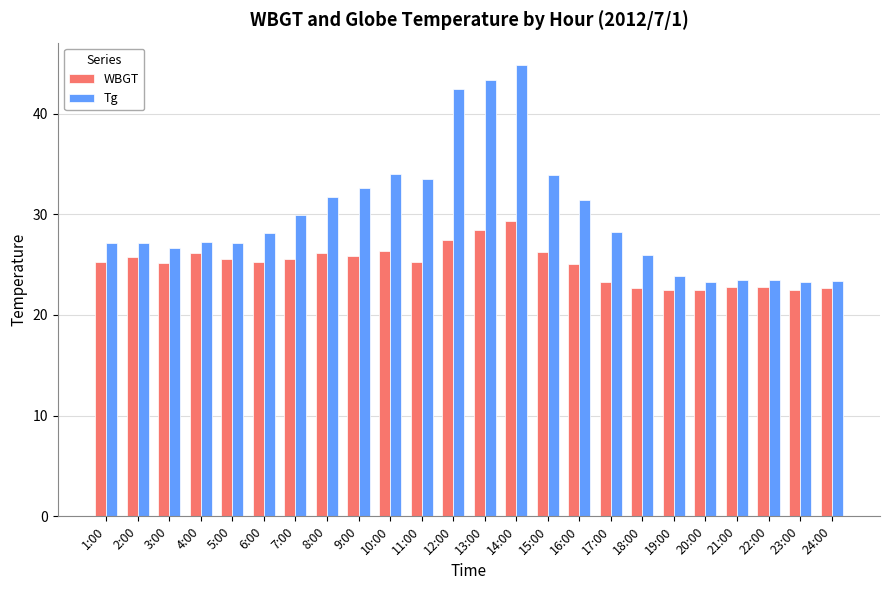

What is the lowest value of the Tg series?

23.3